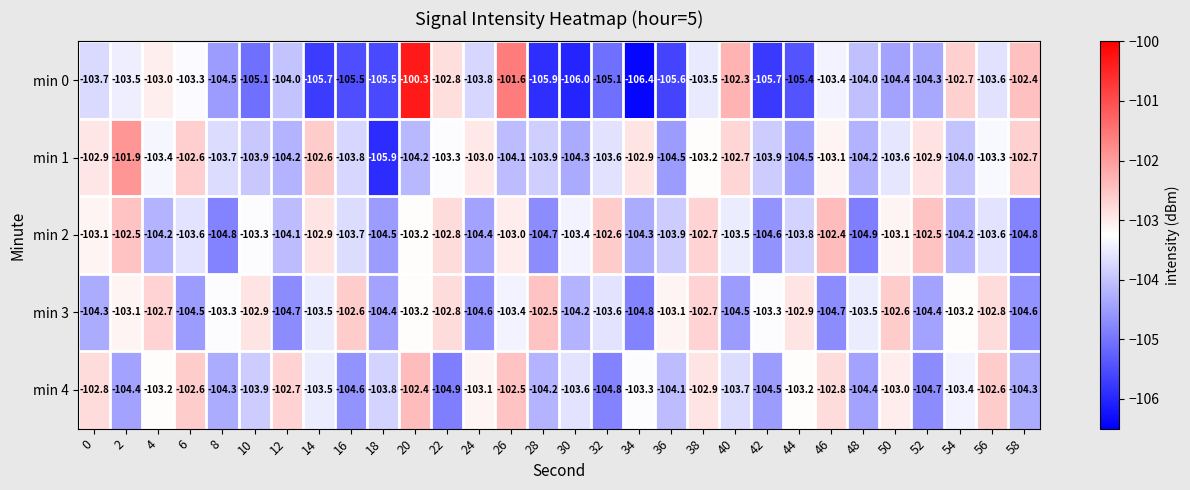

How many categories are shown in the chart?

30